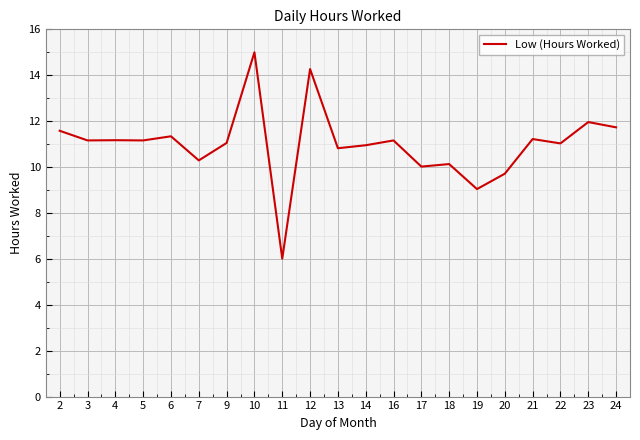

What value does the data have at 24?

11.7